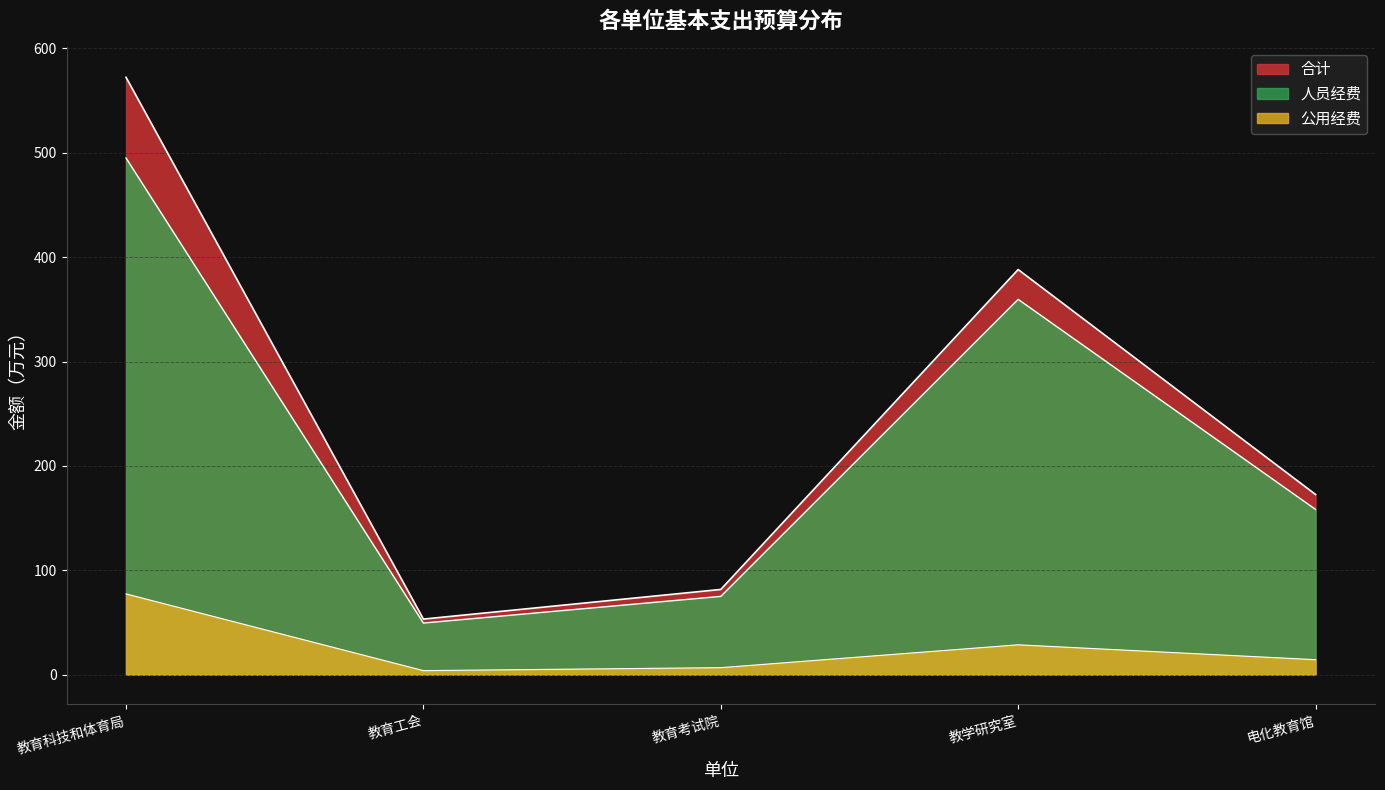

What is the minimum value shown in the chart?

3.8